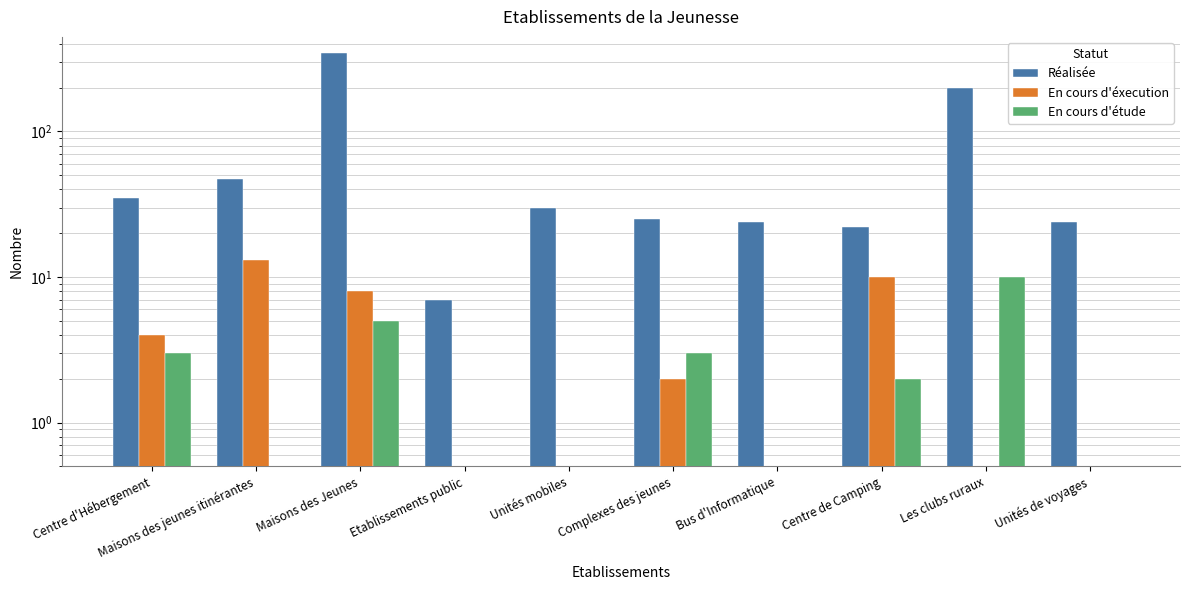

At which label is Réalisée closest to 176?

Les clubs ruraux